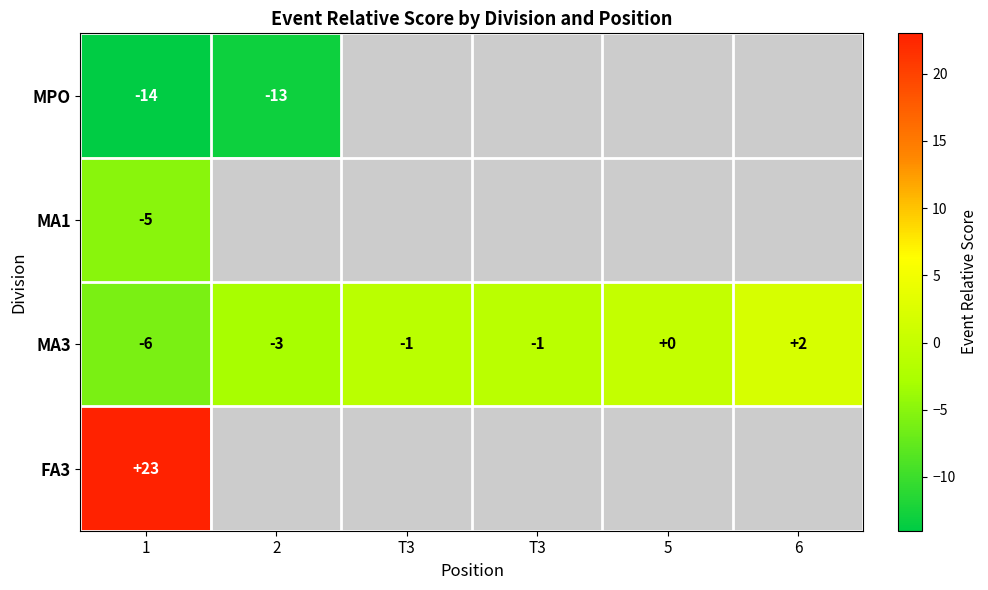

What value does the FA3 series have at 1?

23.0